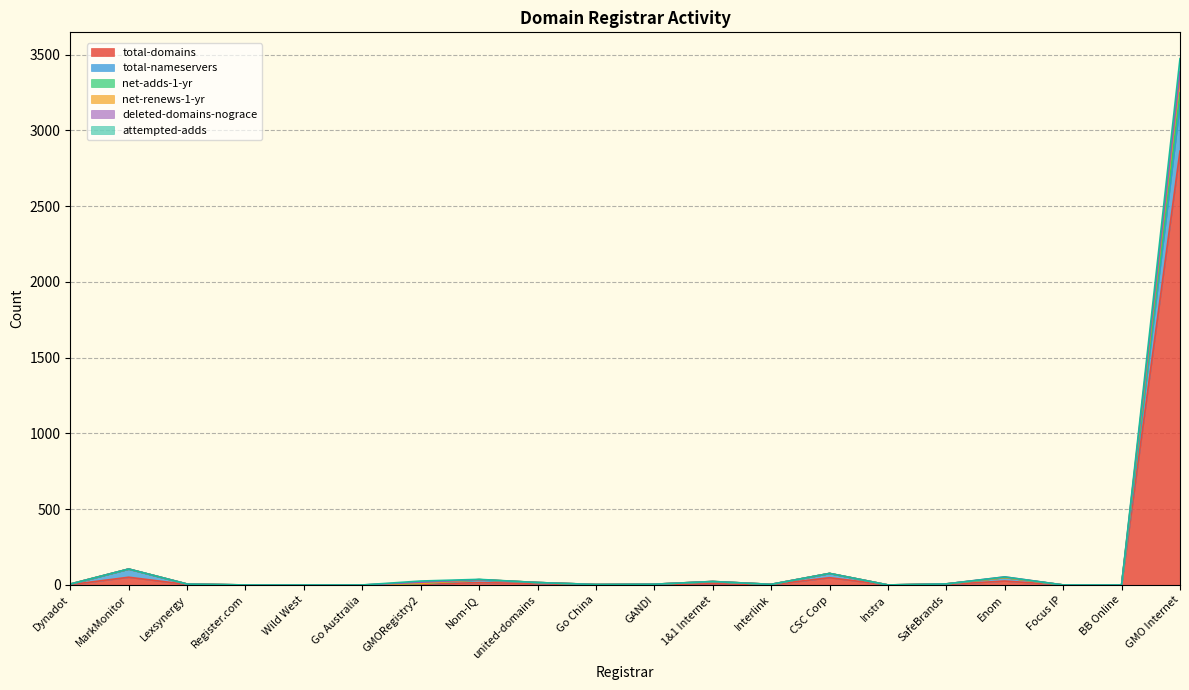

What is the difference between the second highest and second lowest values in the net-adds-1-yr series?

105